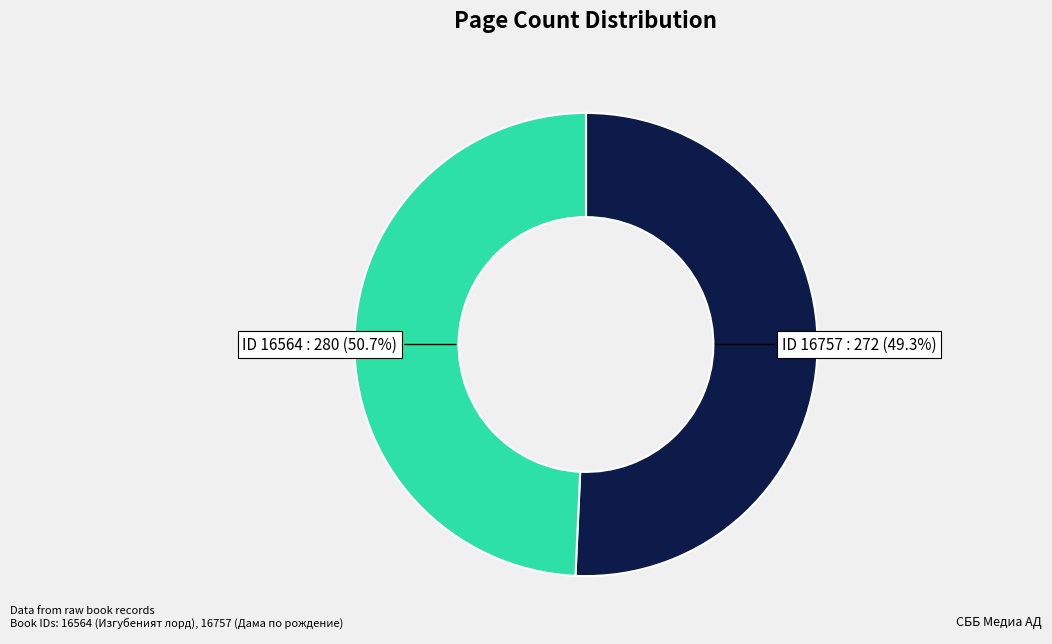

Which slice is the largest?

16564